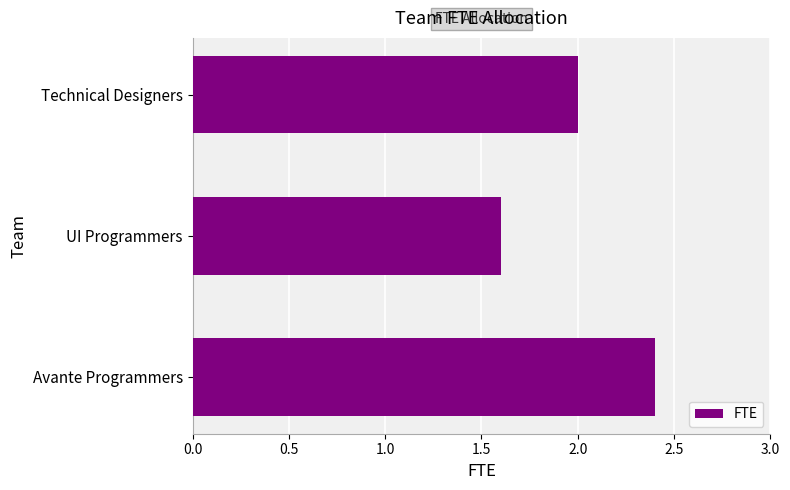

Count the number of data series in this chart.

1